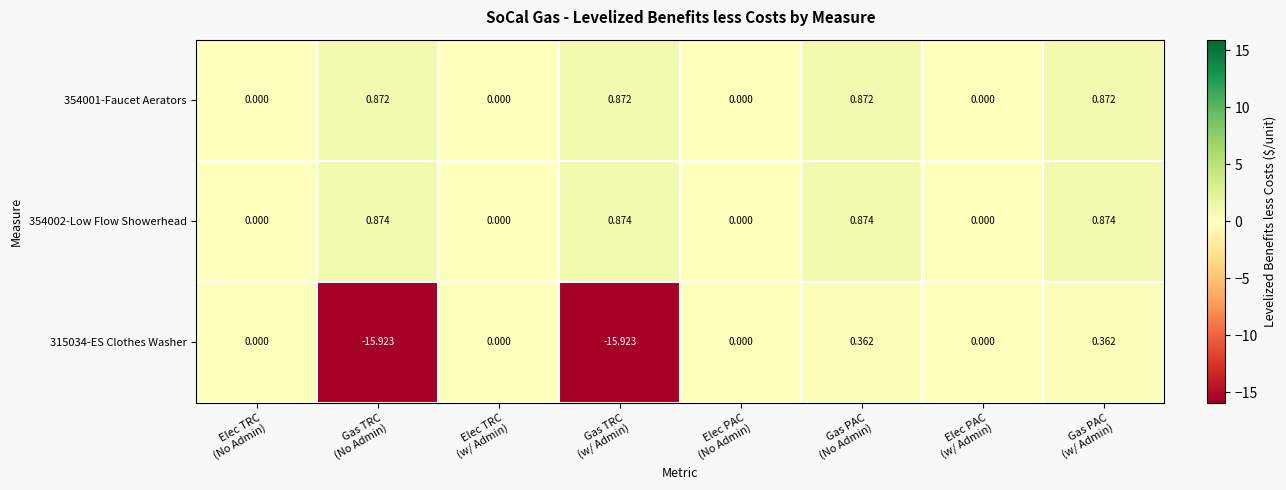

How many values in the 354002-Low Flow Showerhead series exceed 0?

4